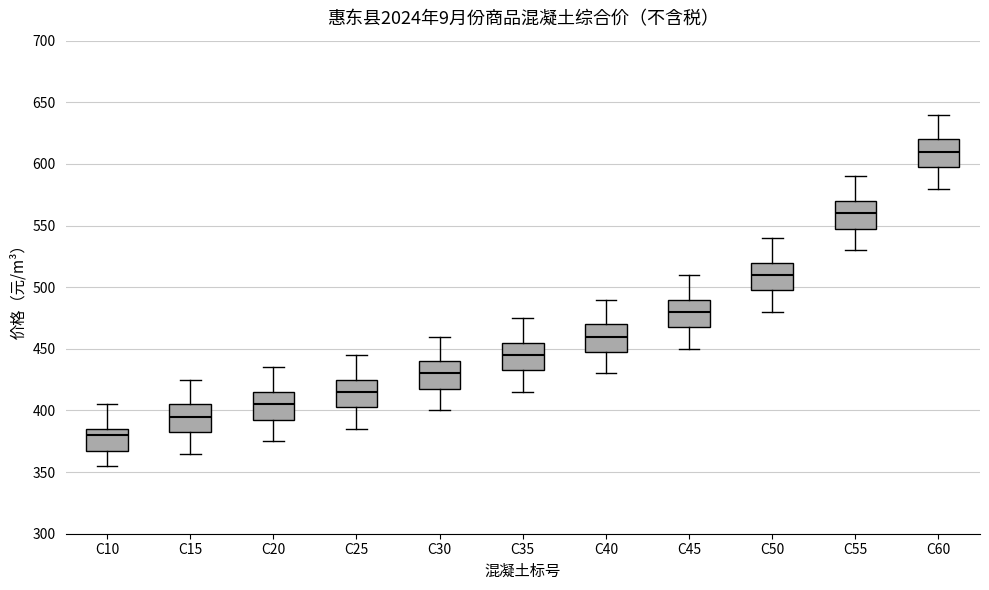

Reading left to right, transcribe this box plot: for each box, give where its median line is, the range the box spans, and where its two whiskers end, as read against the y-axis. The values are not printed on the chart, so give them approximately, as read against the axis.

C10: median 380, box 370 to 385, whiskers 355 to 405
C15: median 395, box 385 to 405, whiskers 365 to 425
C20: median 405, box 395 to 415, whiskers 375 to 435
C25: median 415, box 405 to 425, whiskers 385 to 445
C30: median 430, box 420 to 440, whiskers 400 to 460
C35: median 445, box 435 to 455, whiskers 415 to 475
C40: median 460, box 450 to 470, whiskers 430 to 490
C45: median 480, box 470 to 490, whiskers 450 to 510
C50: median 510, box 500 to 520, whiskers 480 to 540
C55: median 560, box 550 to 570, whiskers 530 to 590
C60: median 610, box 600 to 620, whiskers 580 to 640